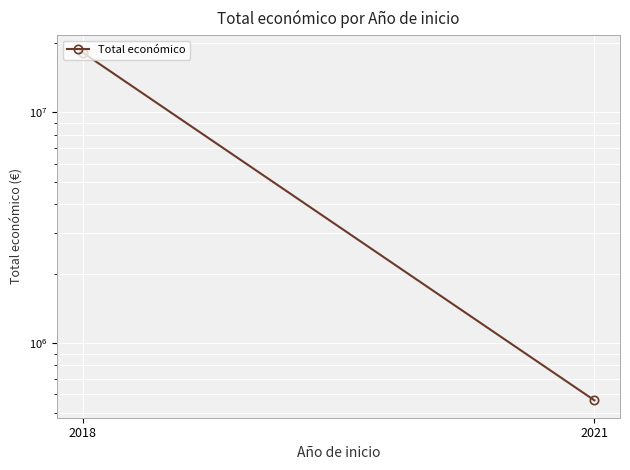

Reading left to right, extract all data points from this chart.

18149121	564758